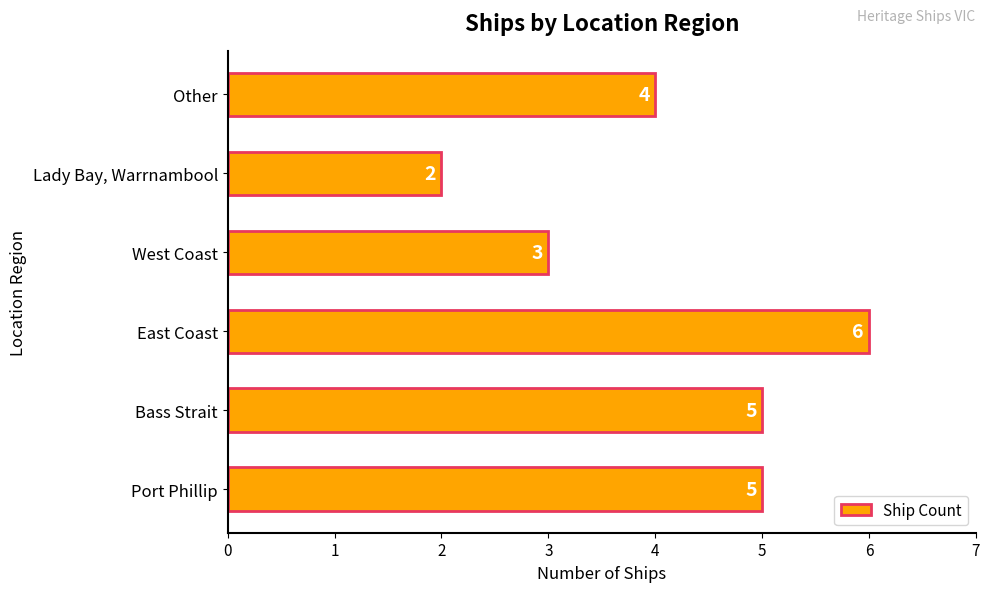

What is the maximum value shown in the chart?

6